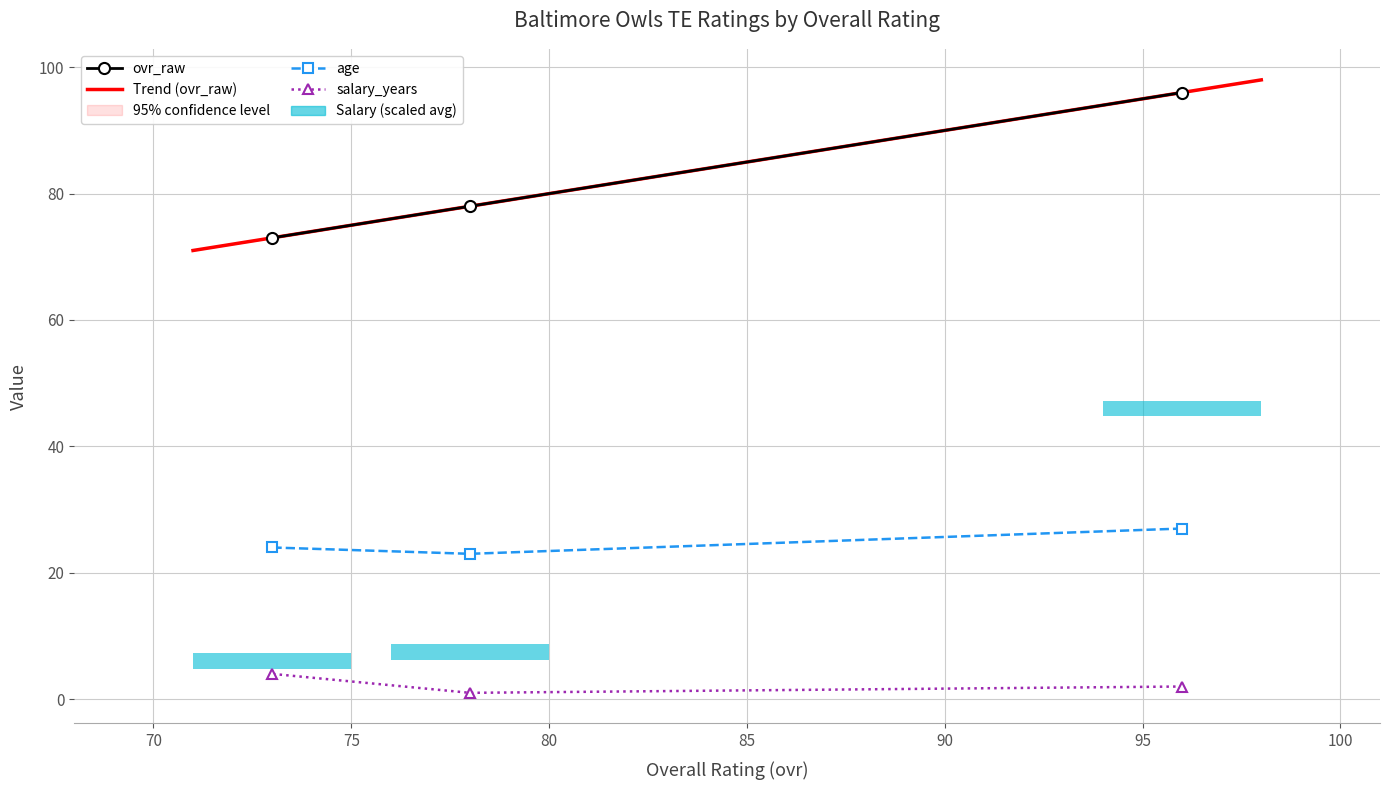

Are the bars horizontal?

Yes